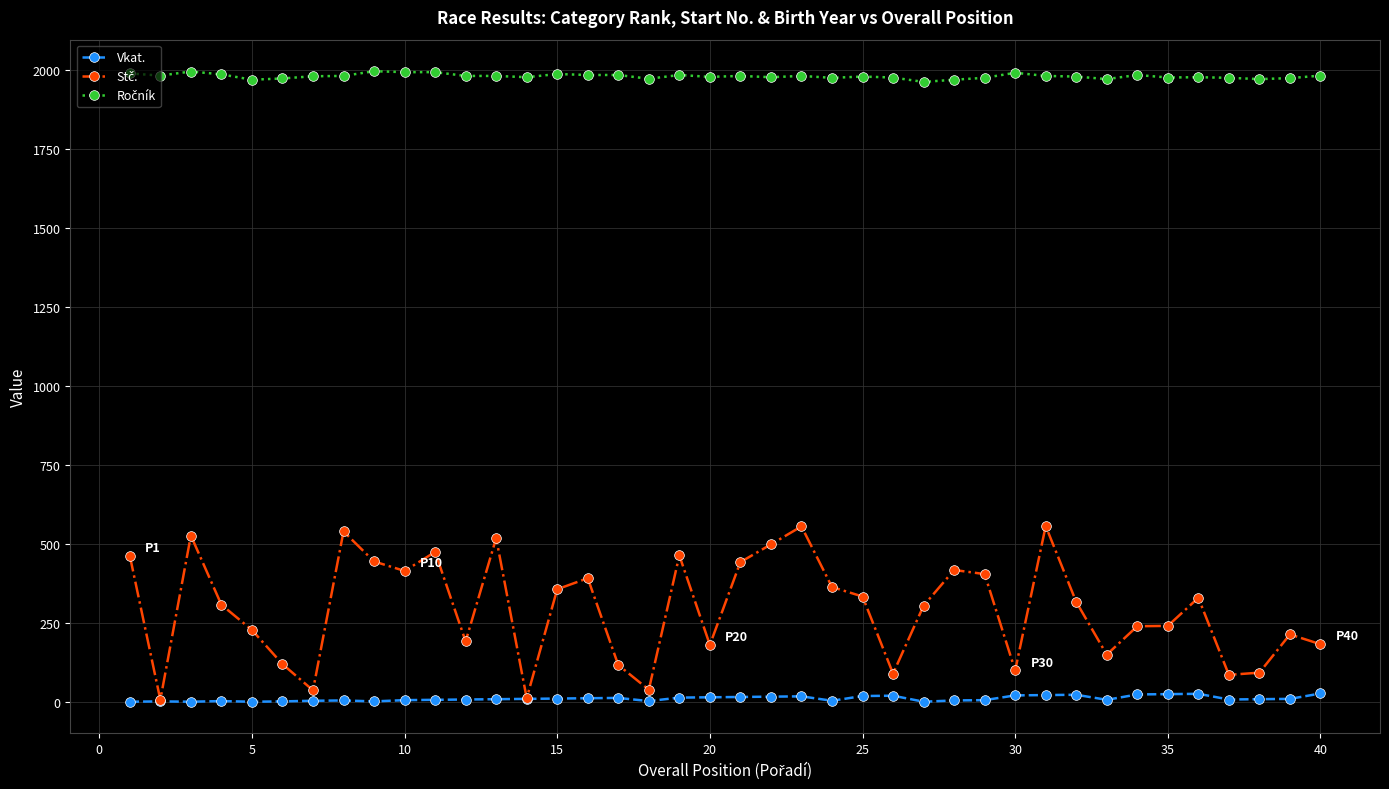

True or false: Ročník and Stč. cross at least once.

False